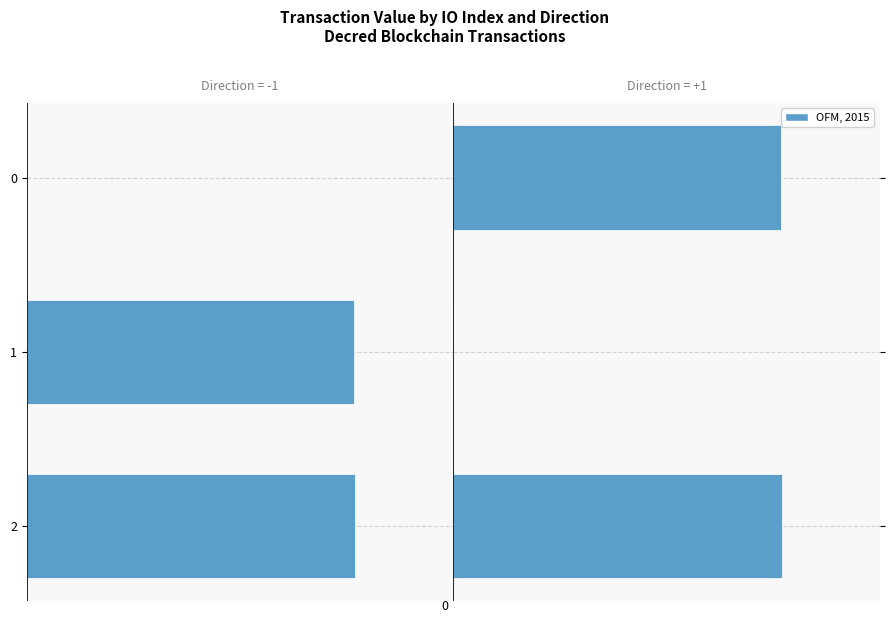

Rank the categories by OFM, Direction=+1 value from highest to lowest.

0, 2, 1